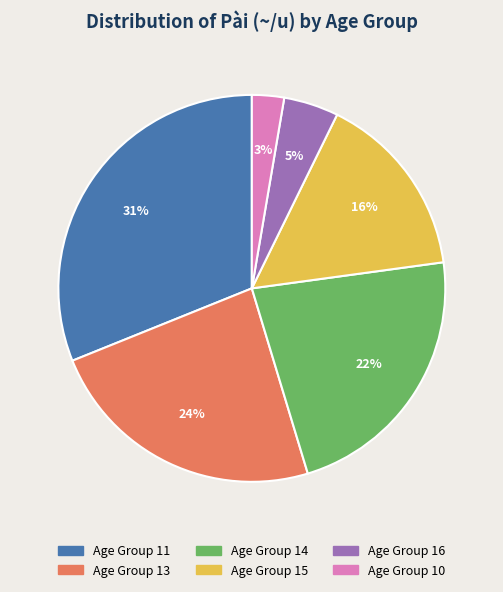

Is there a majority slice in this chart?

No